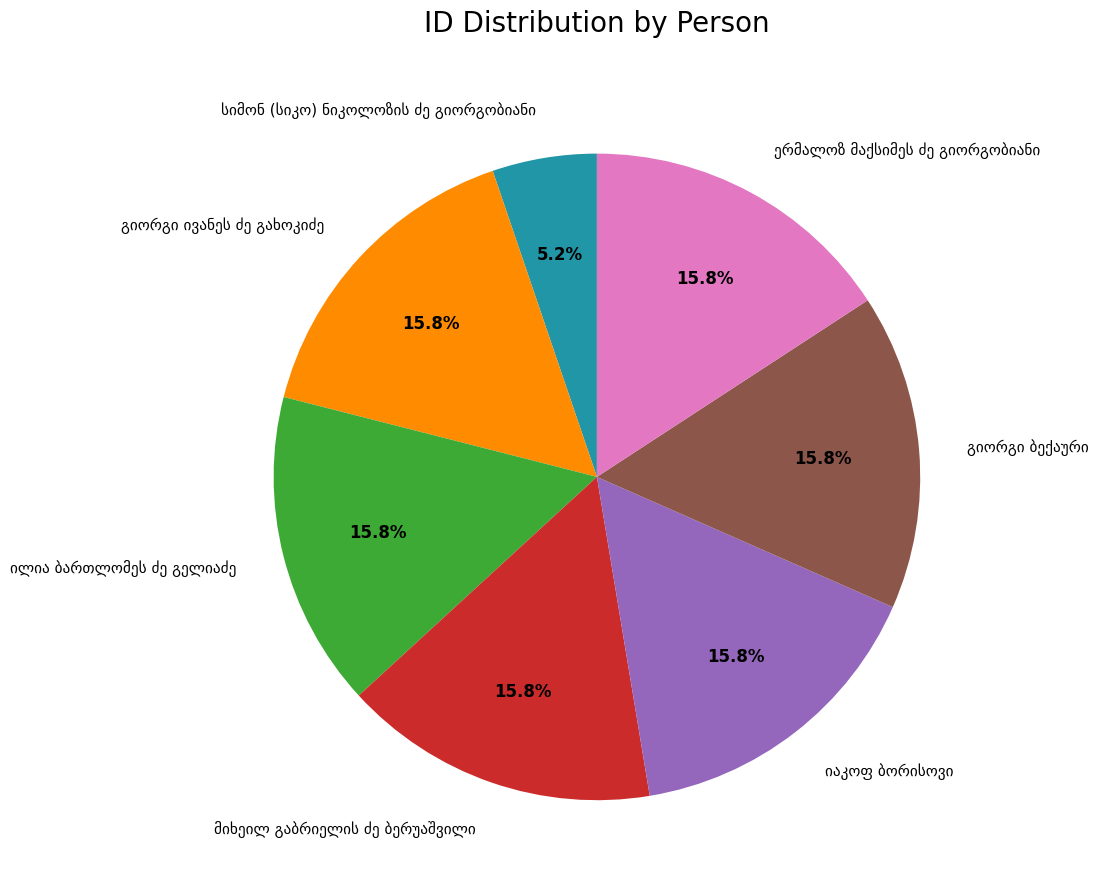

Is there any slice that represents more than half of the pie?

No